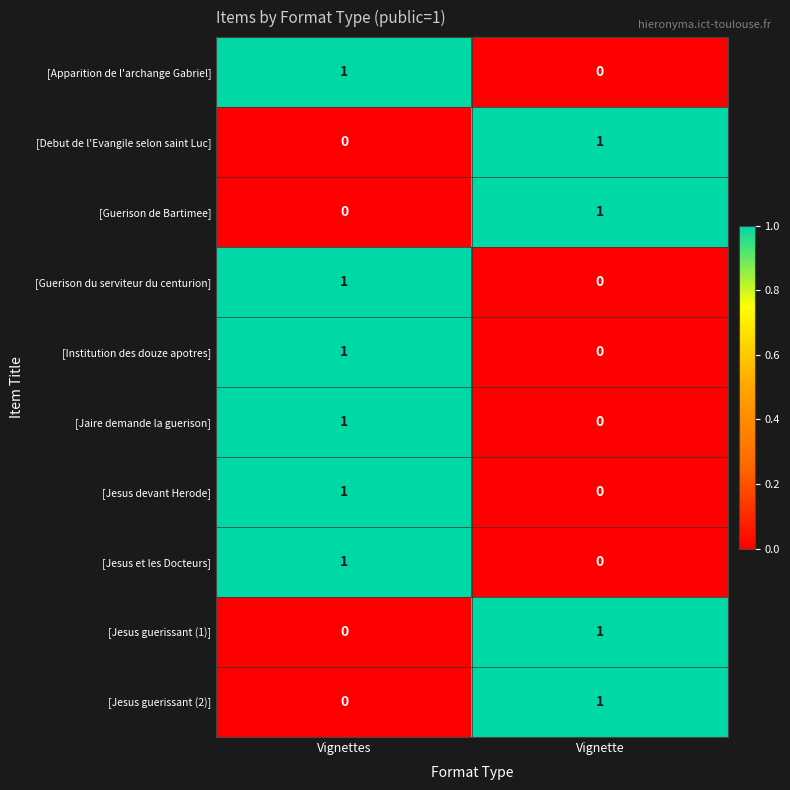

The [Jaire demande la guerison] series shows 1 at Vignettes. True or false?

True